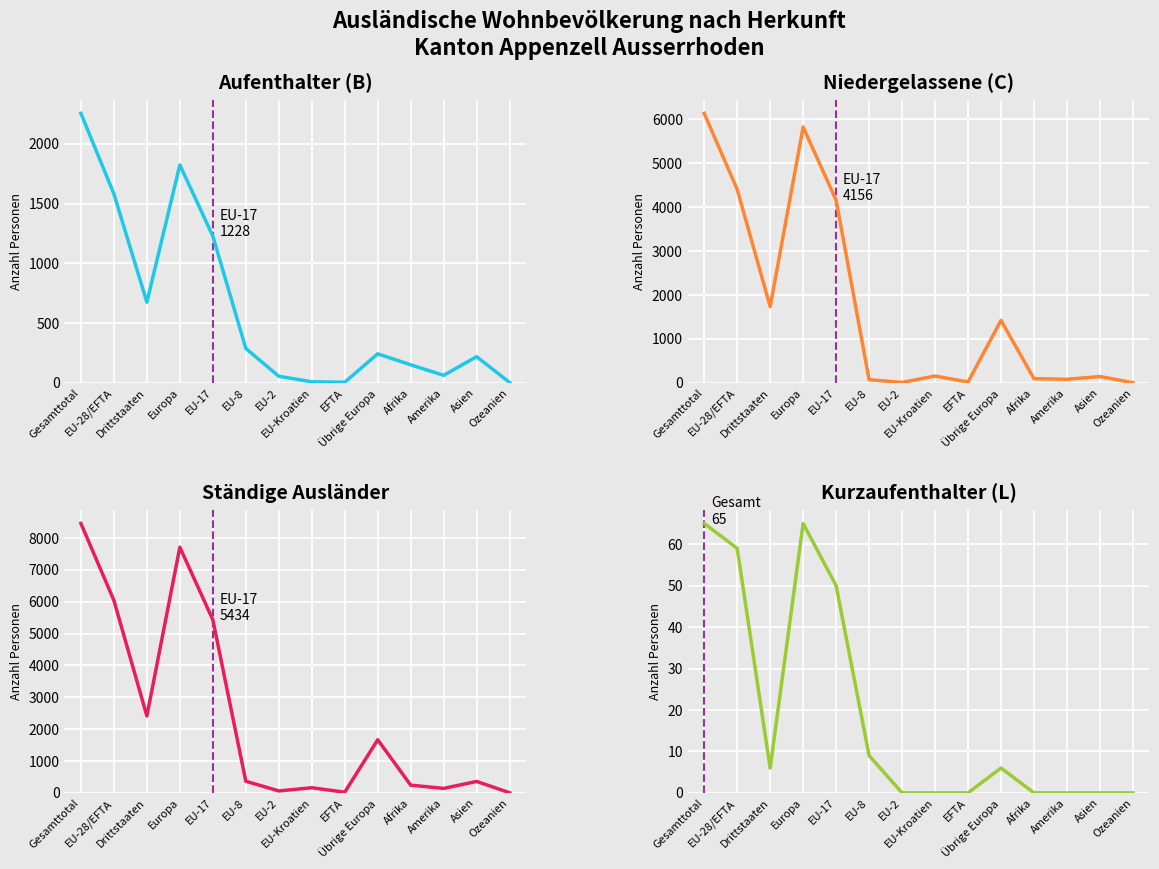

What is the maximum value for Ständige Total?

8453